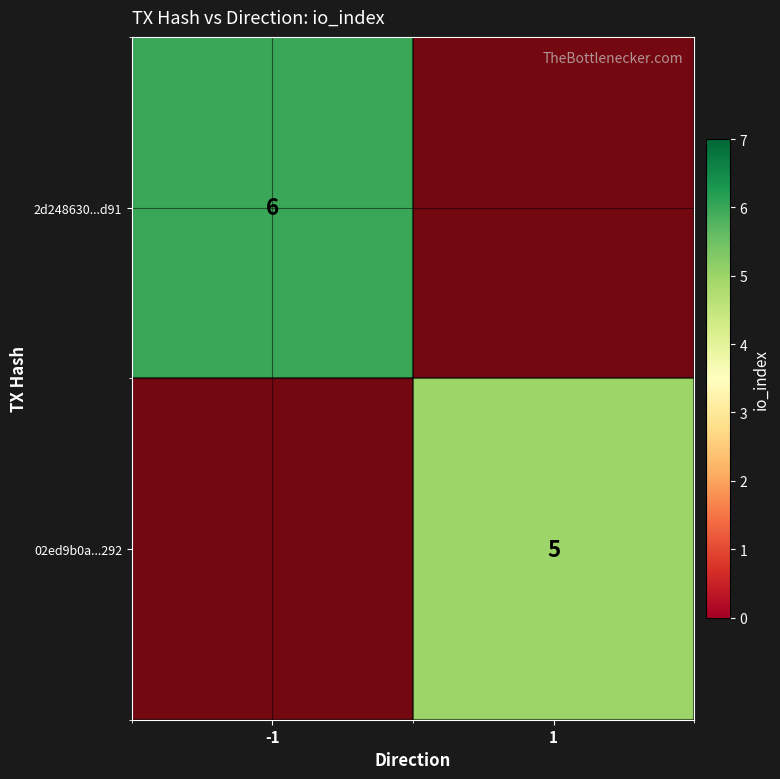

How many values in 2d248630...d91 are above zero?

1